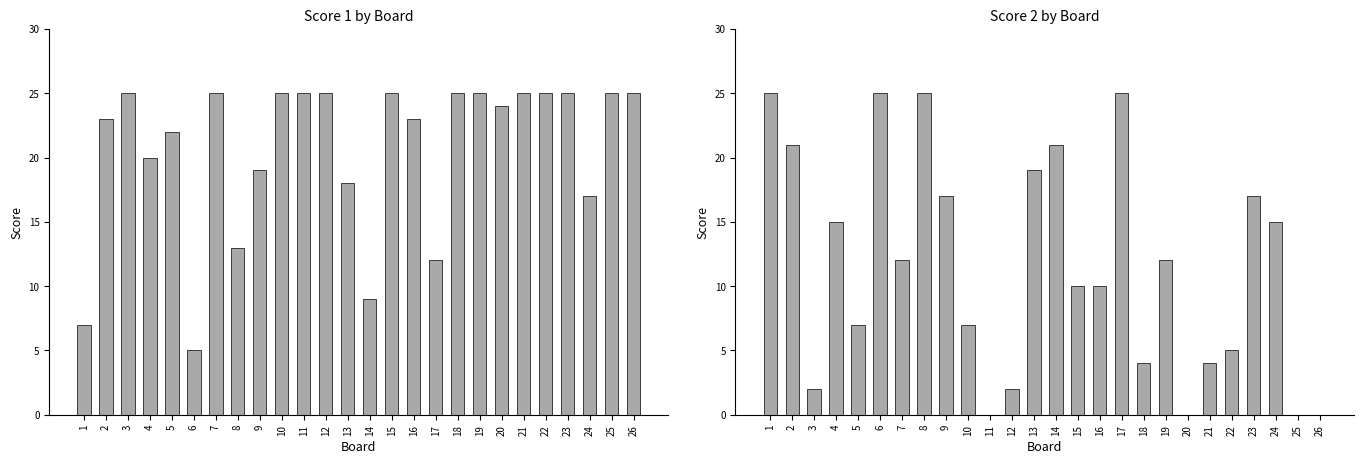

List the labels in order of Score 2 value, smallest first.

11, 20, 25, 26, 3, 12, 18, 21, 22, 5, 10, 15, 16, 7, 19, 4, 24, 9, 23, 13, 2, 14, 1, 6, 8, 17